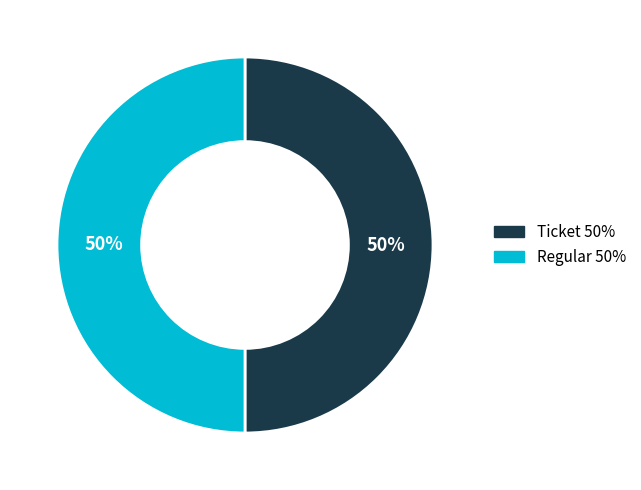

To the nearest percent, what is the combined percentage of Ticket and Regular?

100%